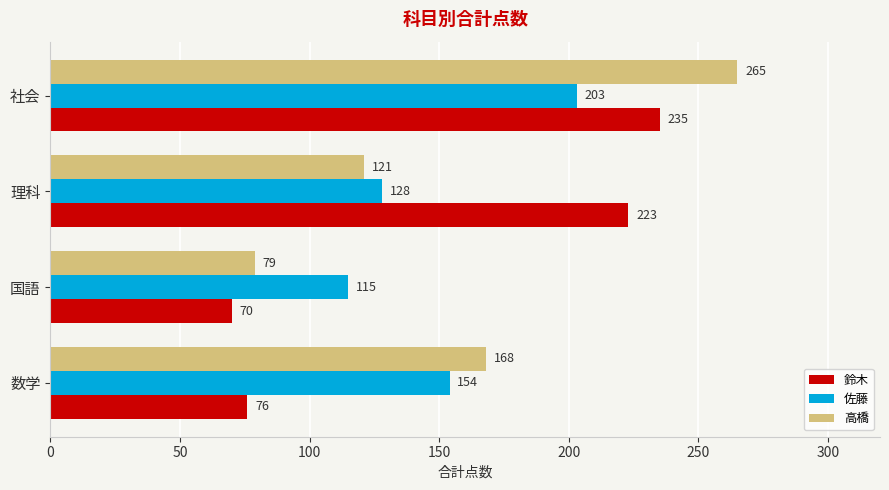

List the series in order of their peak value, highest first.

高橋, 鈴木, 佐藤